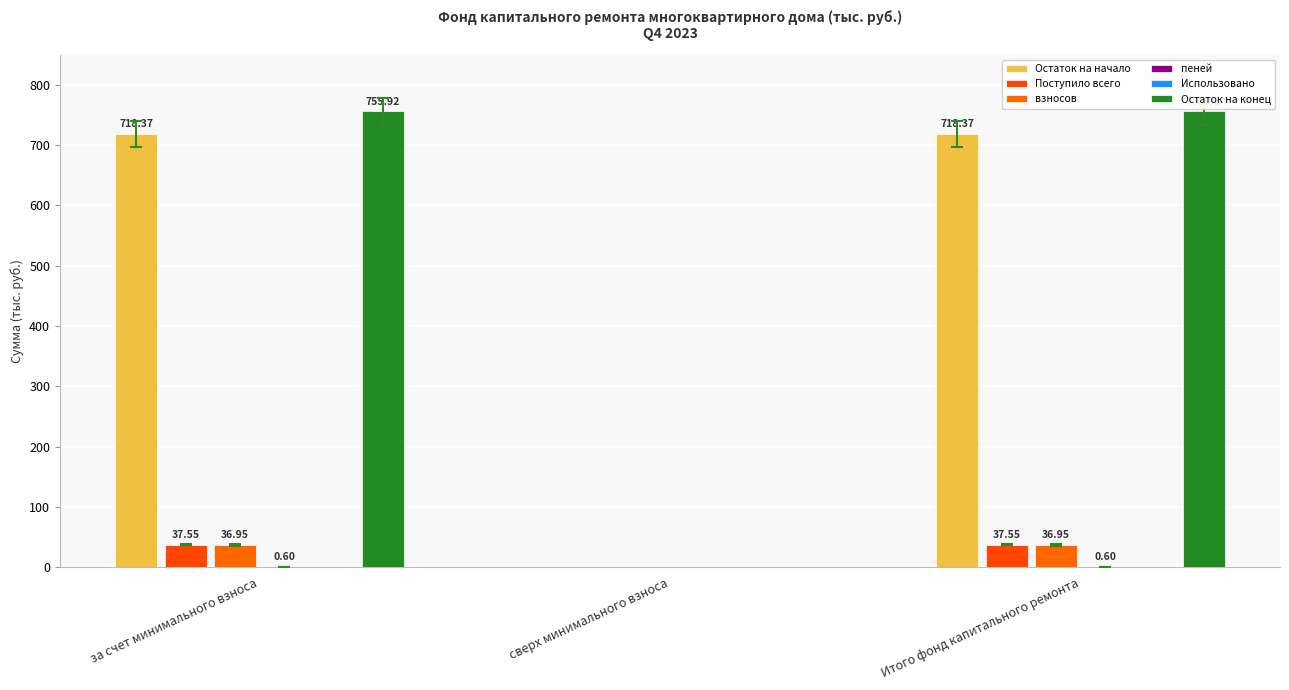

How many bars are there in total?

18